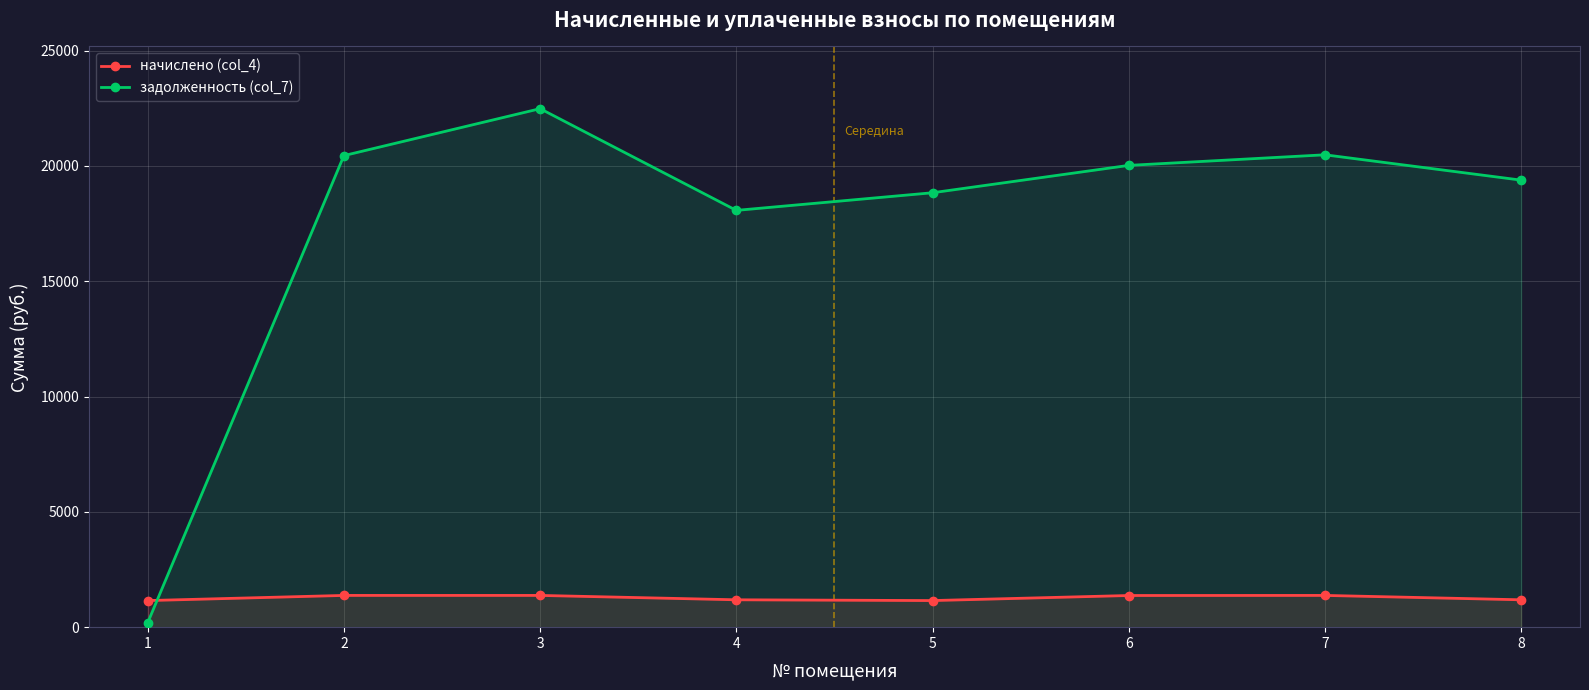

Between 2 and 7, which is larger?

2